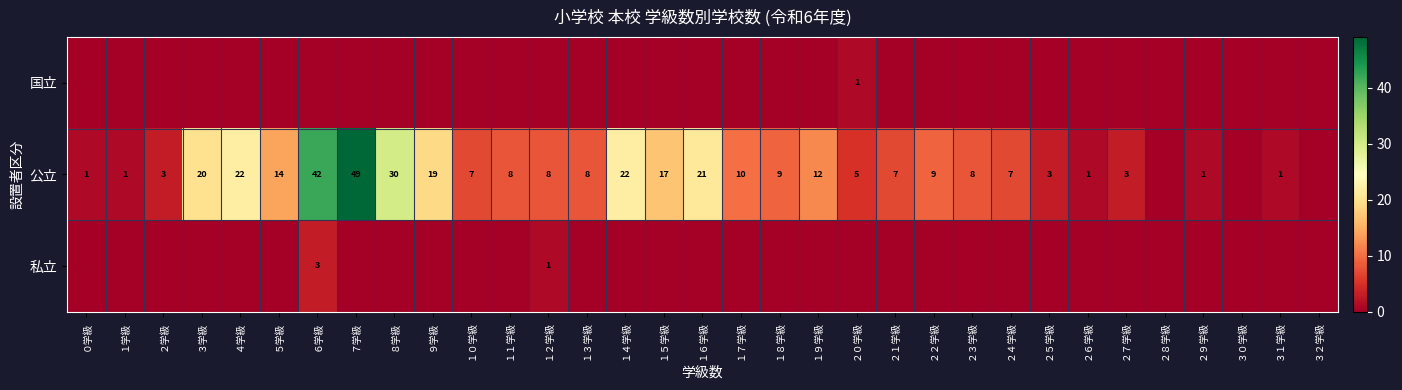

The 公立 series shows 23 at １５学級. True or false?

False